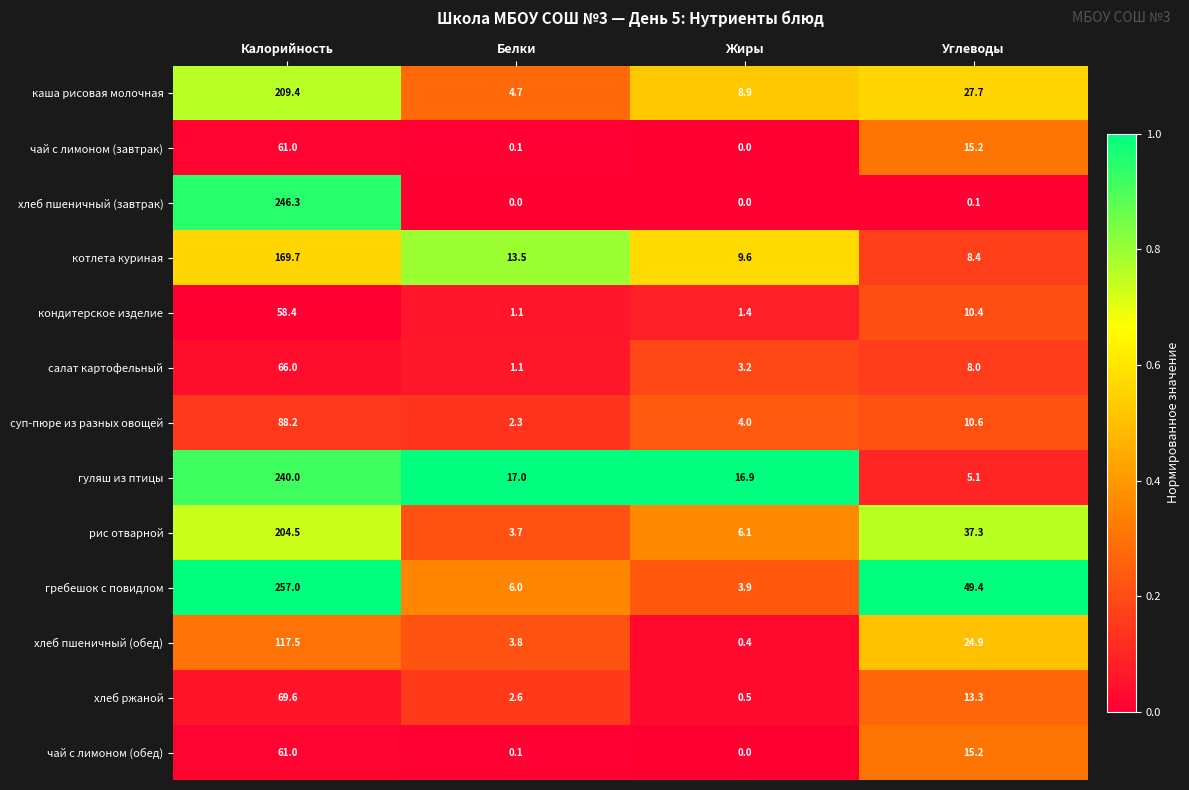

Between Белки and Жиры, which series saw the biggest shift?

каша рисовая молочная